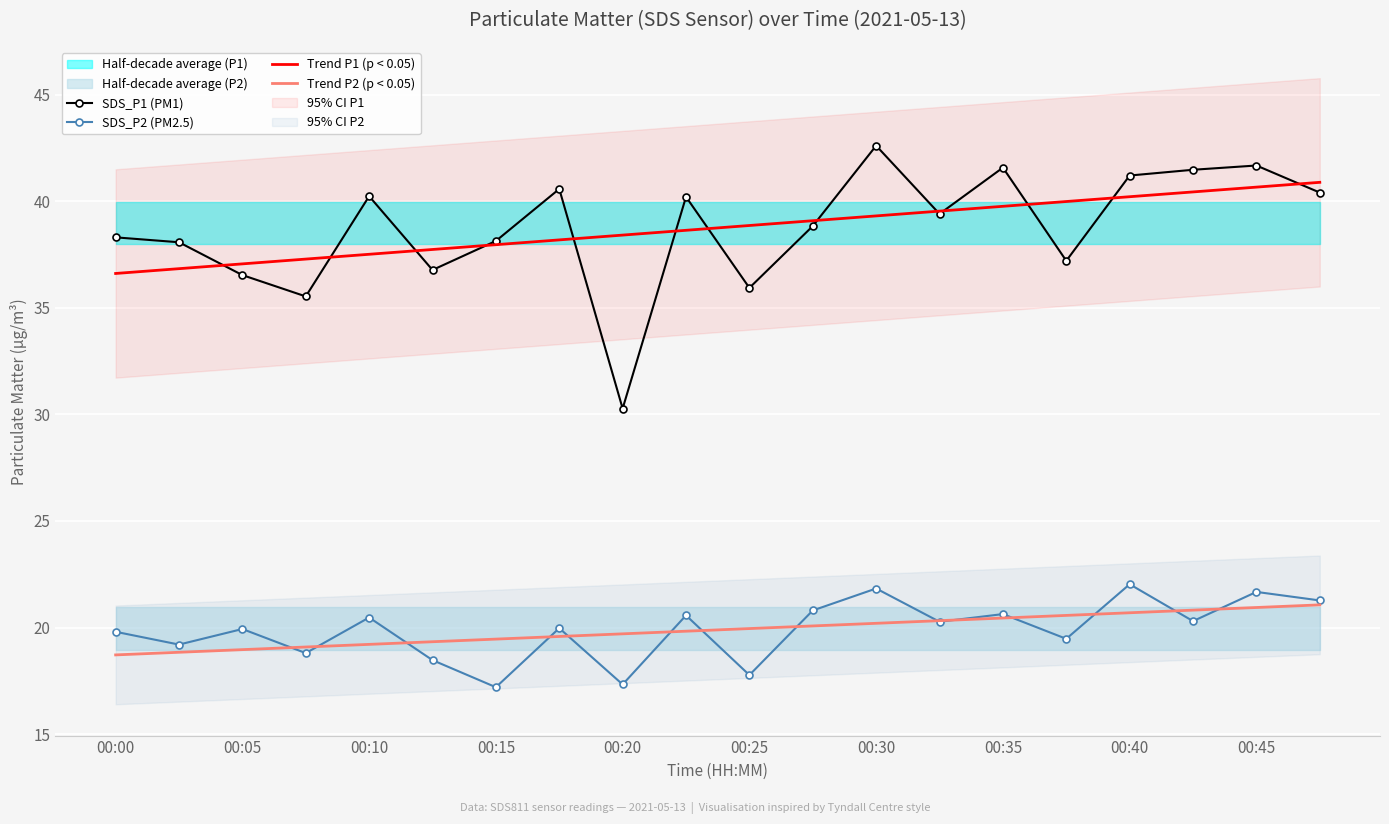

List the series in order of their peak value, lowest first.

Trend P2 (p < 0.05), SDS_P2 (PM2.5), Trend P1 (p < 0.05), SDS_P1 (PM1)